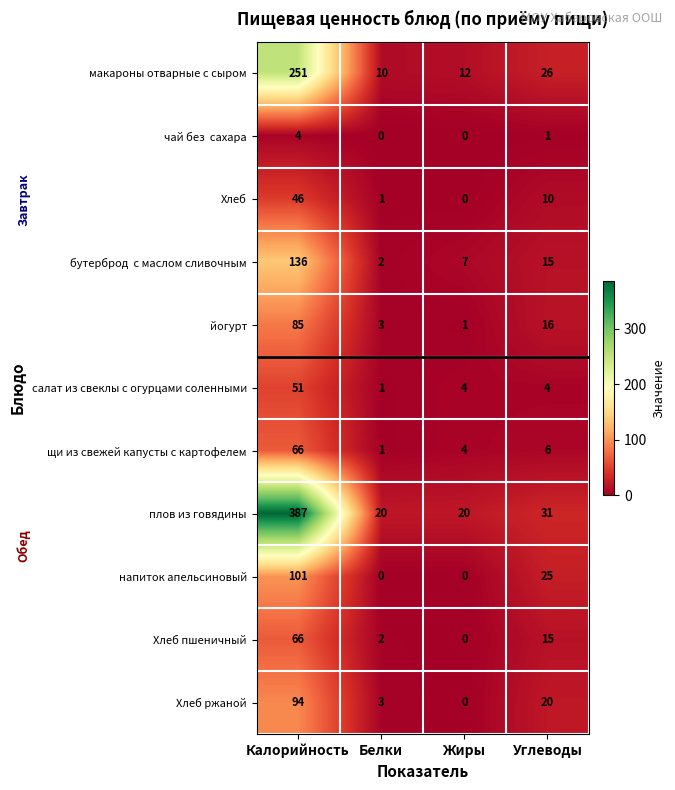

Is the value of щи из свежей капусты с картофелем at Белки greater than the value of салат из свеклы с огурцами соленными at Калорийность?

No